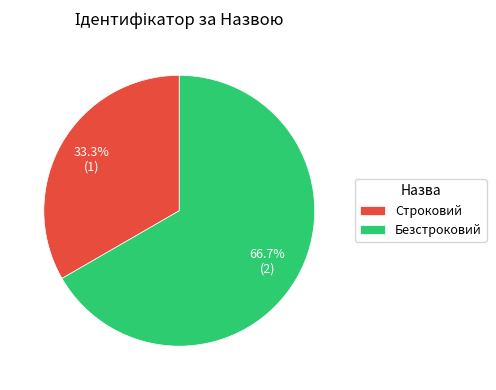

How much of the chart is everything except Безстроковий?

33.3%